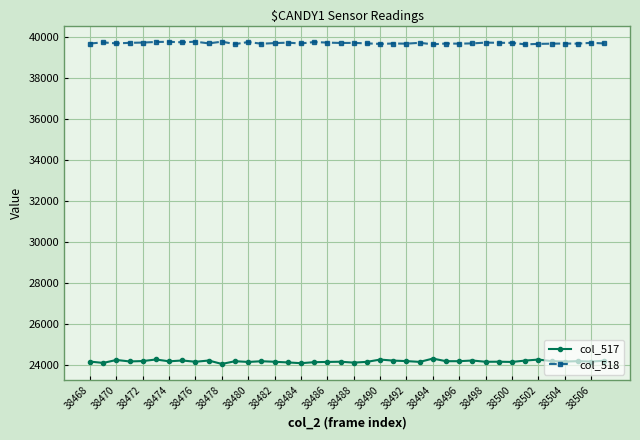

How many data points in col_518 are less than 39717?

20